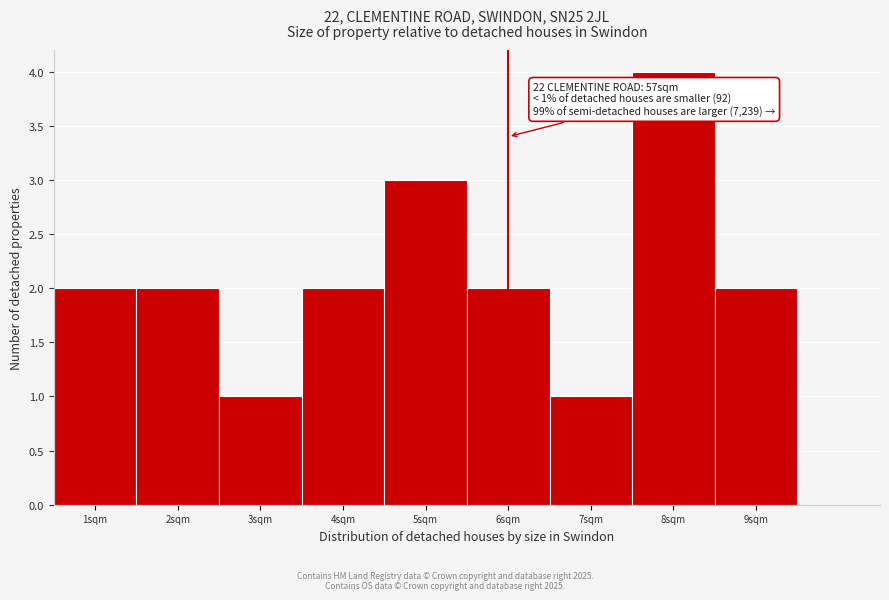

Which range on the x-axis has the tallest bar?

7.5 to 8.5